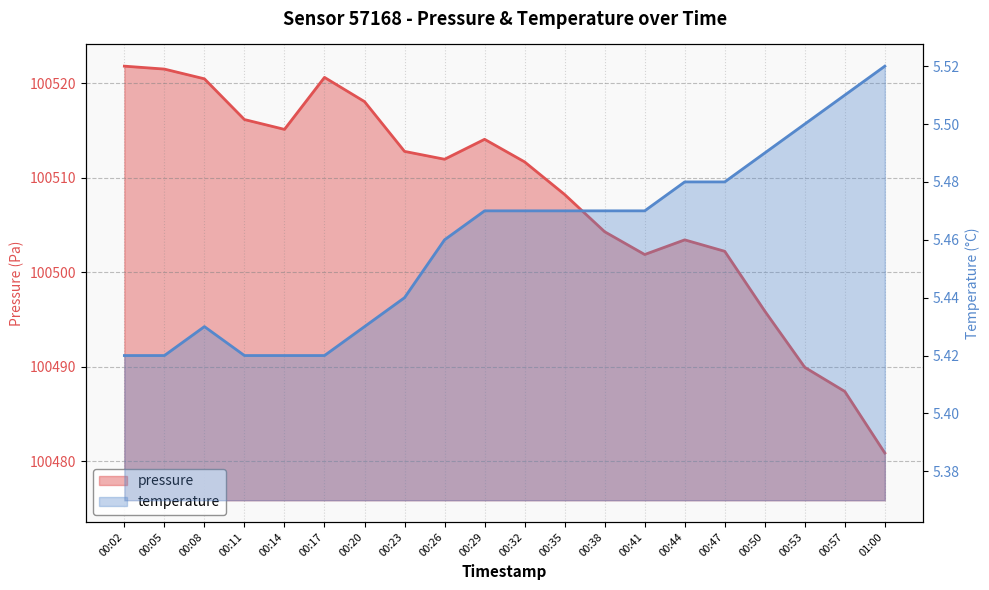

Is it true that temperature equals 8.8 at 00:14?

False